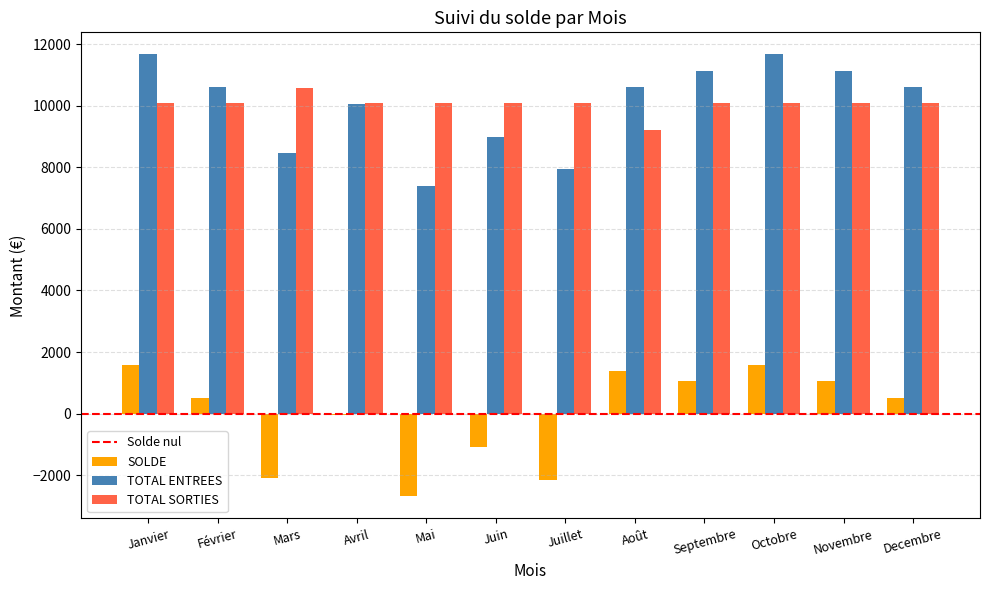

What is the difference between the TOTAL ENTREES values at Septembre and Février?

533.6